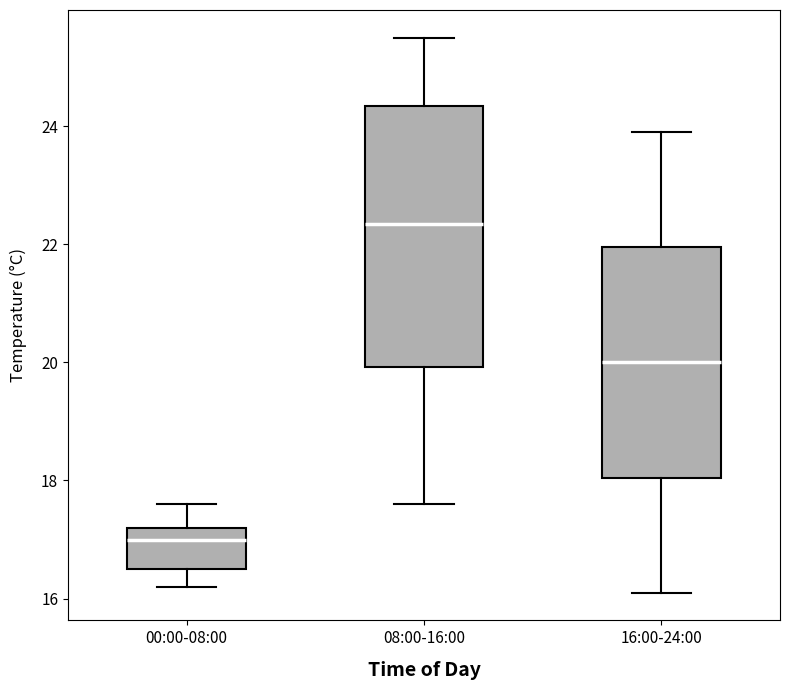

Reading left to right, transcribe this box plot: for each box, give where its median line is, the range the box spans, and where its two whiskers end, as read against the y-axis. The values are not printed on the chart, so give them approximately, as read against the axis.

00:00-08:00: median 17.0, box 16.6 to 17.2, whiskers 16.2 to 17.6
08:00-16:00: median 22.4, box 20.0 to 24.4, whiskers 17.6 to 25.6
16:00-24:00: median 20.0, box 18.0 to 22.0, whiskers 16.2 to 24.0